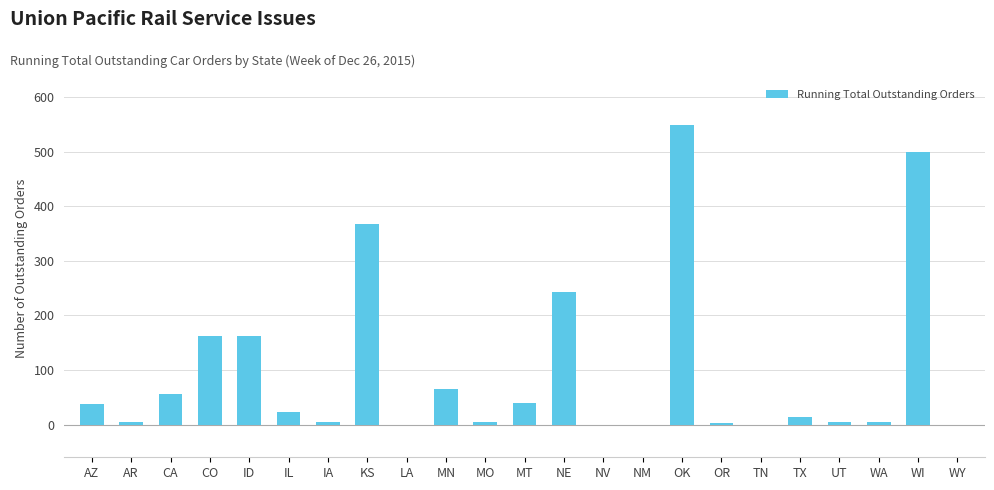

Between NE and WY, which is larger?

NE